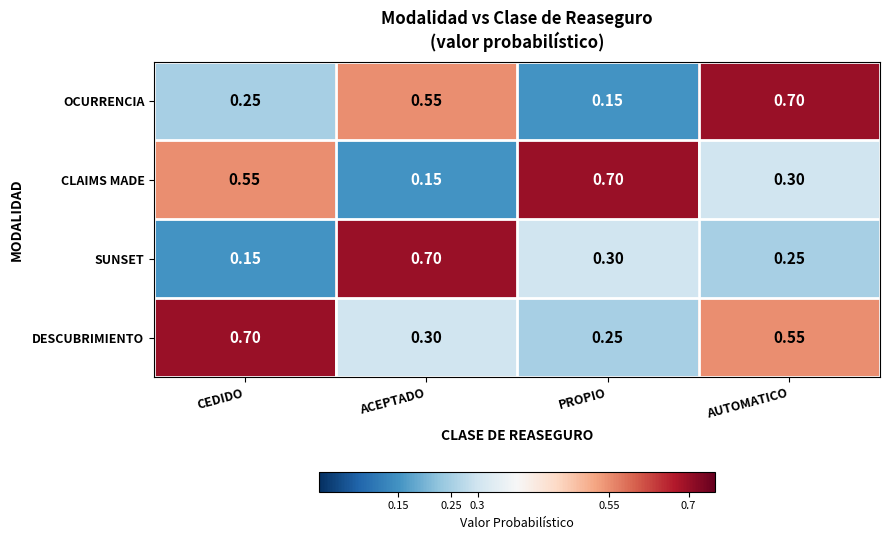

At which category is the sum across all series the highest?

AUTOMATICO